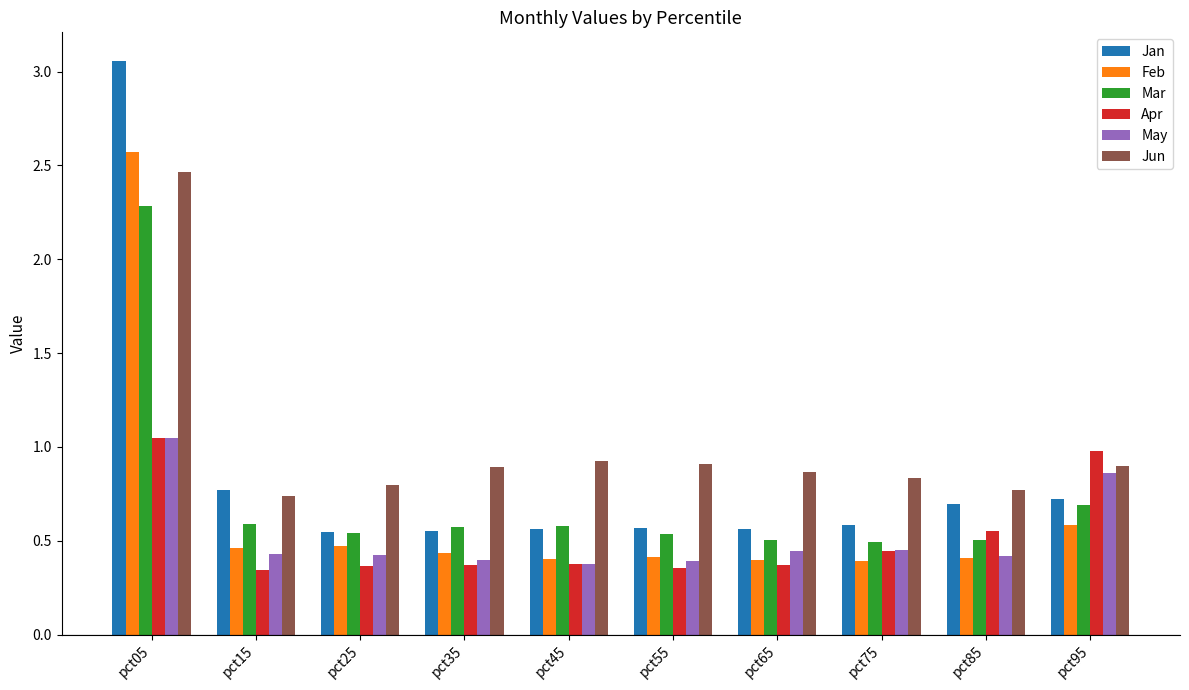

What is the difference between the maximum and minimum values in the Feb series?

2.2